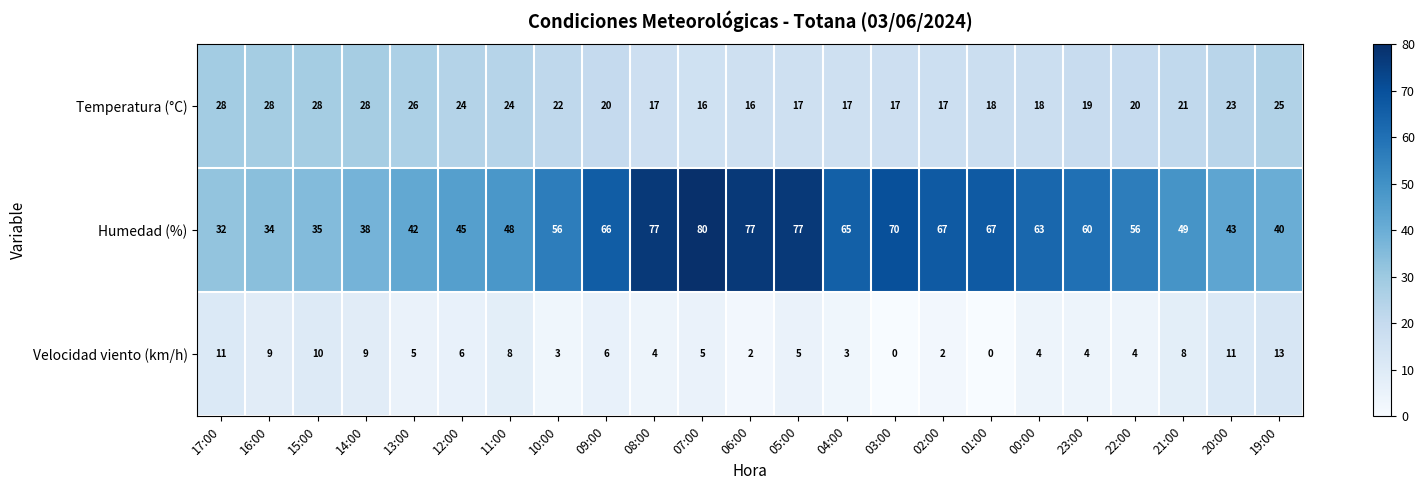

What is the spread (max minus min) of values at 15:00?

25